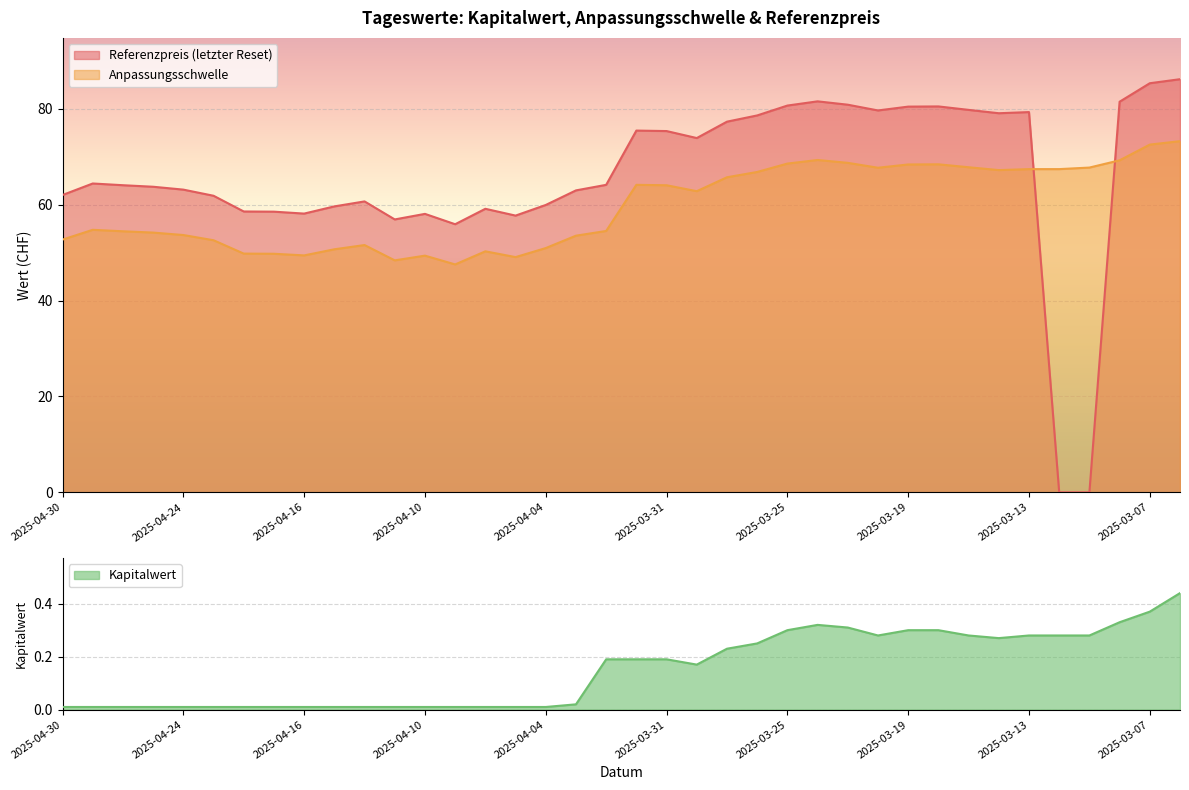

After their last crossing, which series has the higher values: Kapitalwert or Referenzpreis (letzter Reset)?

Referenzpreis (letzter Reset)